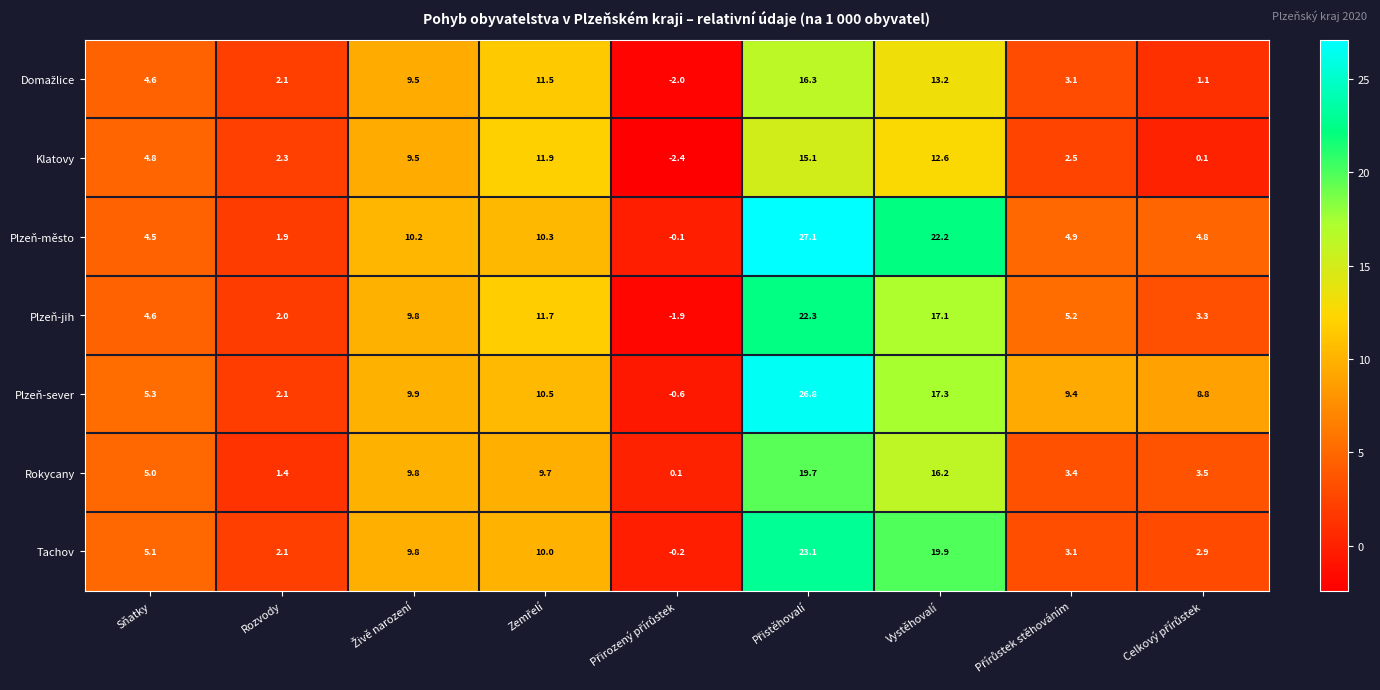

What is the smallest value displayed?

-2.4